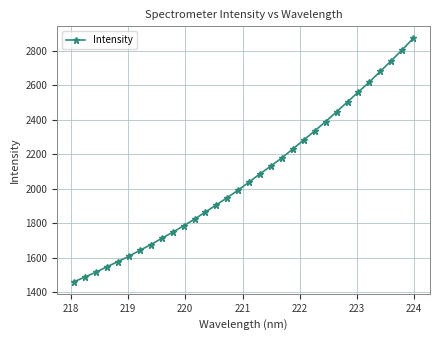

How many series are shown in this chart?

1